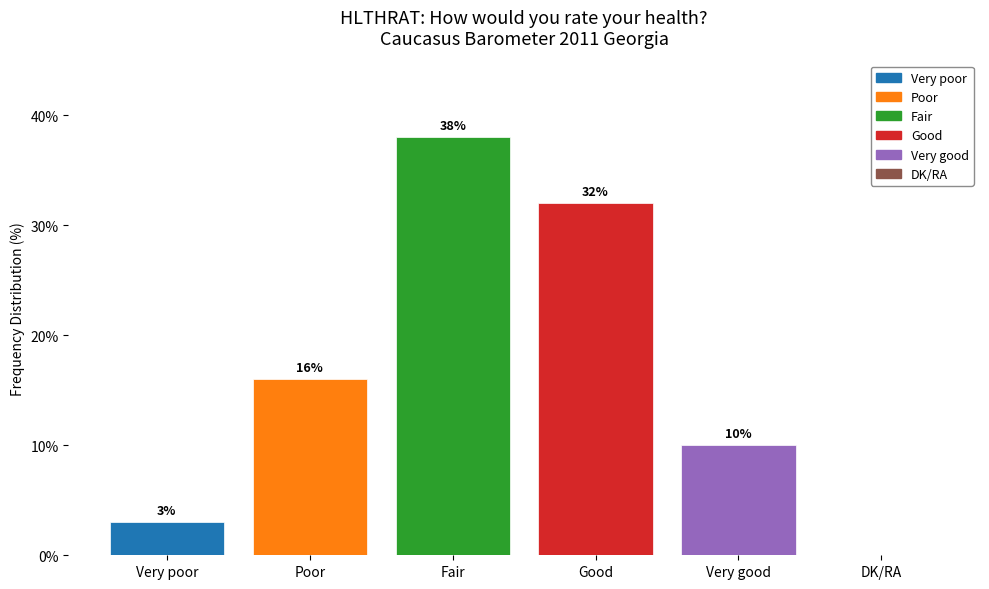

Reading left to right, what are all the values shown in this chart?

Very poor=3	Poor=16	Fair=38	Good=32	Very good=10	DK/RA=0